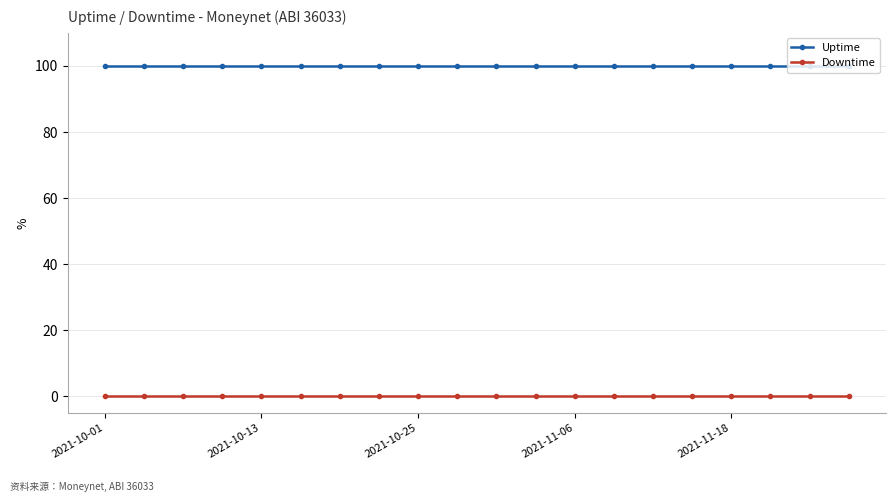

At how many categories does at least one series exceed 42?

20